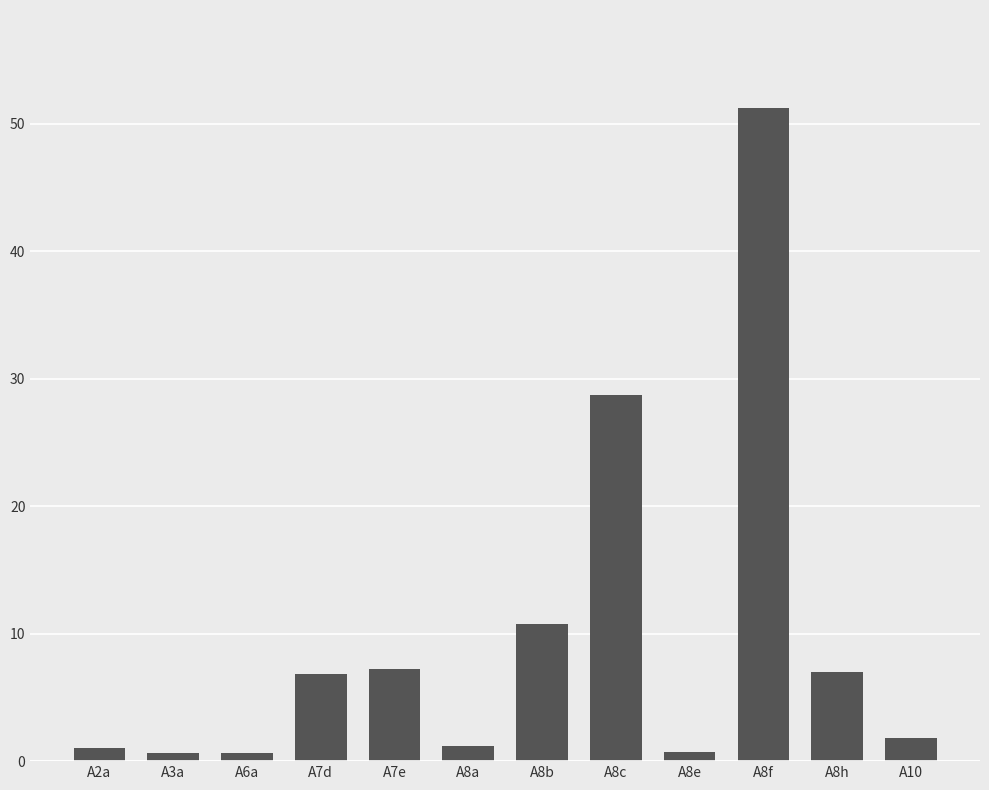

Approximately how many times larger is the value at A6a compared to A8b?

0.1